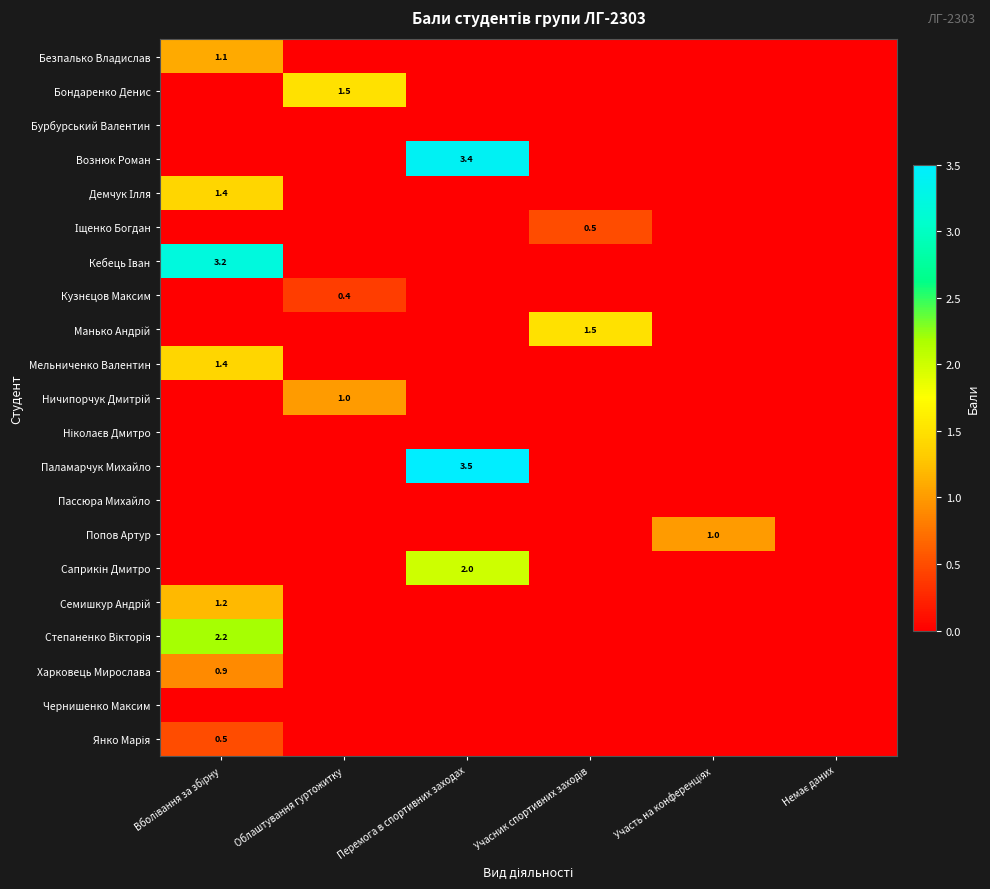

The Вознюк Роман series shows 0.0 at Участь на конференціях. True or false?

True